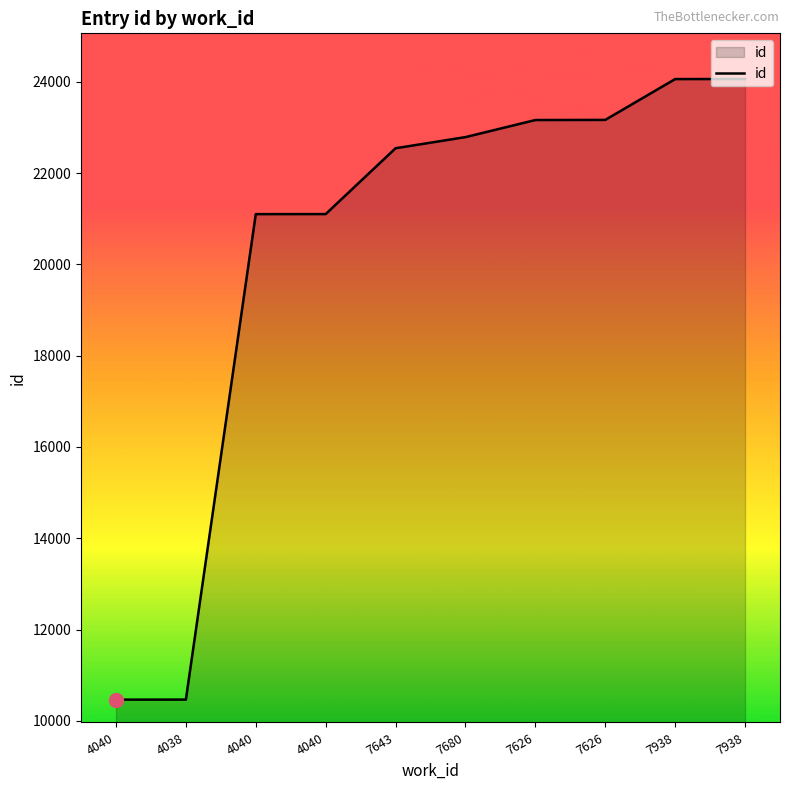

How many lines are shown in the chart?

1